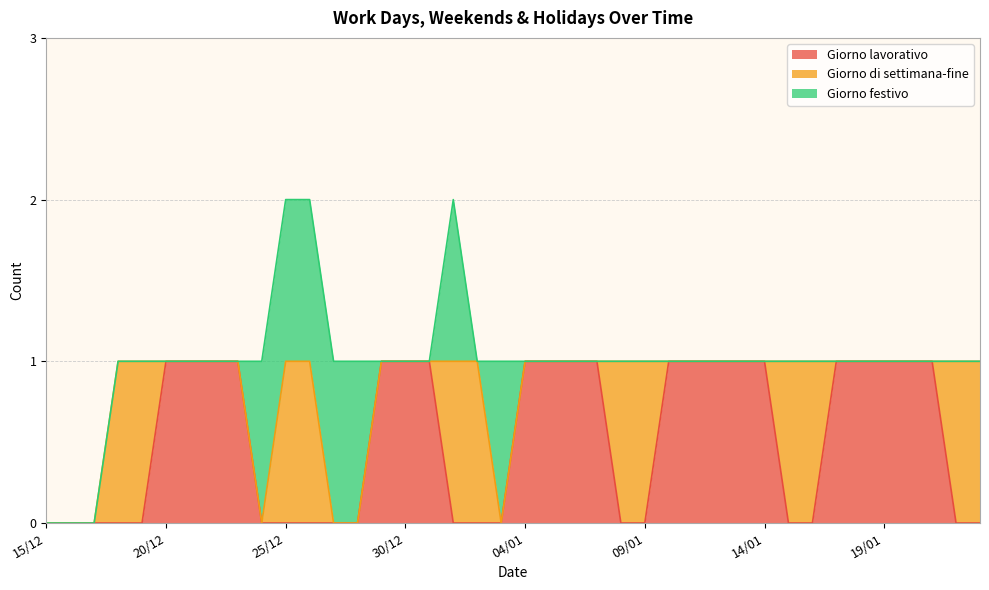

How many distinct data groups are displayed?

3